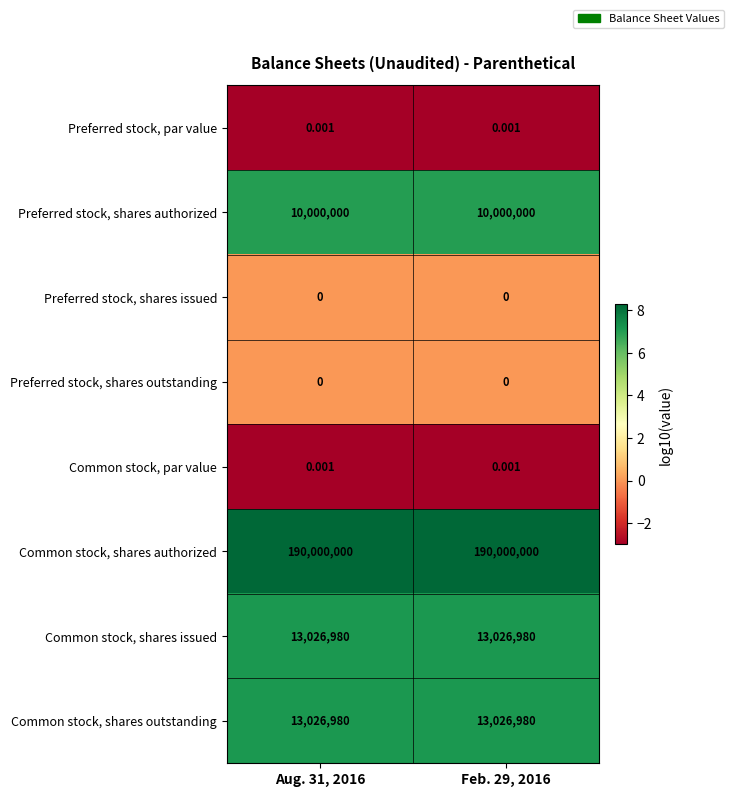

Is the value of Preferred stock, shares authorized at Feb. 29, 2016 greater than the value of Common stock, shares outstanding at Feb. 29, 2016?

No